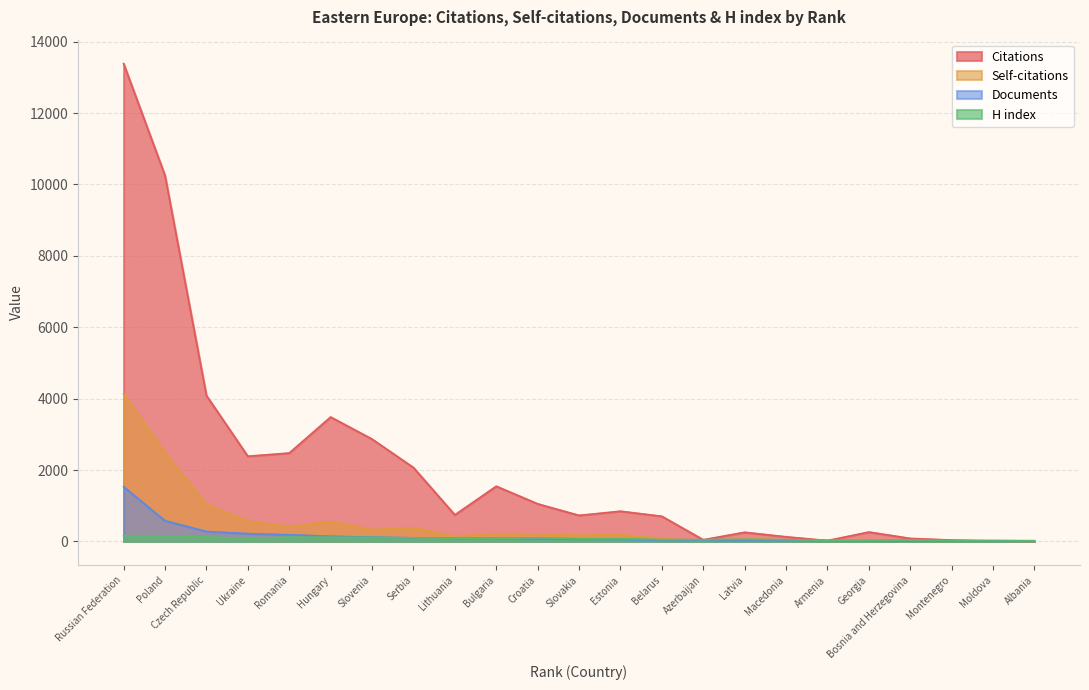

List the series in order of their peak value, lowest first.

H index, Documents, Self-citations, Citations